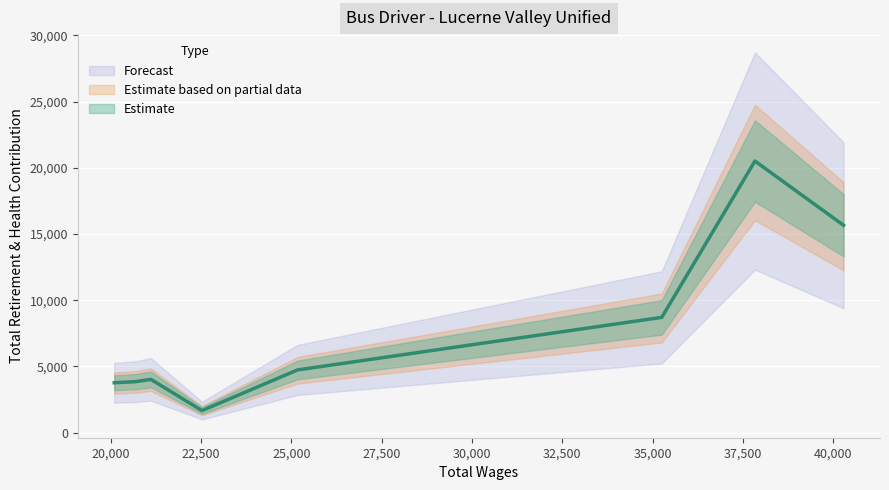

The chart shows a value of 1535 at 25170. True or false?

False